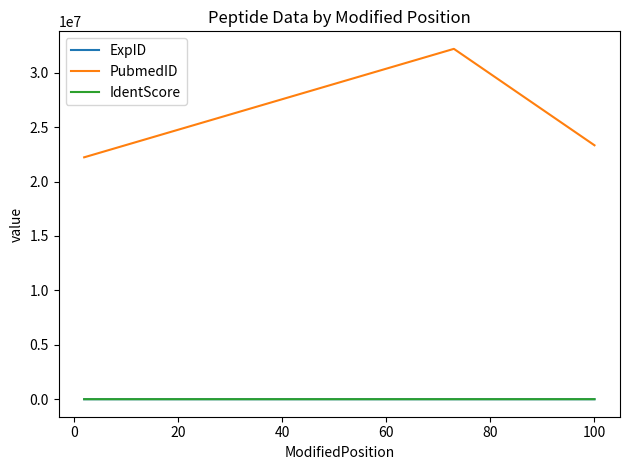

What is the smallest value displayed?

6.0